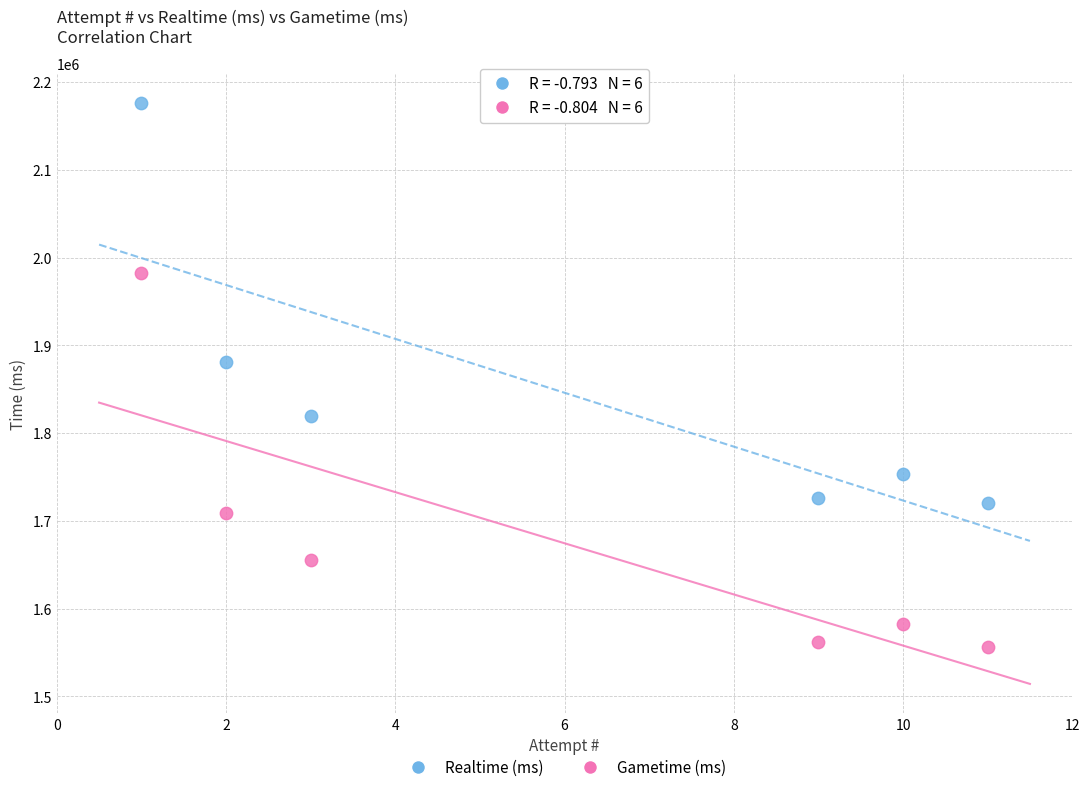

Which series has the largest Y range (max minus min)?

Realtime (ms)